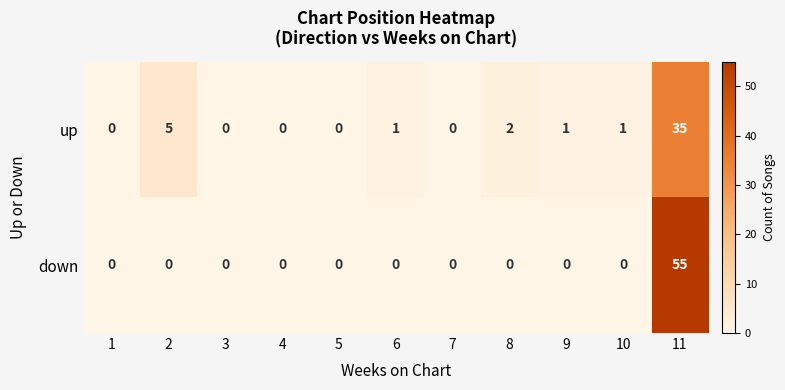

Reading left to right, what are all the values shown in this chart?

up: 0	5	0	0	0	1	0	2	1	1	35
down: 0	0	0	0	0	0	0	0	0	0	55